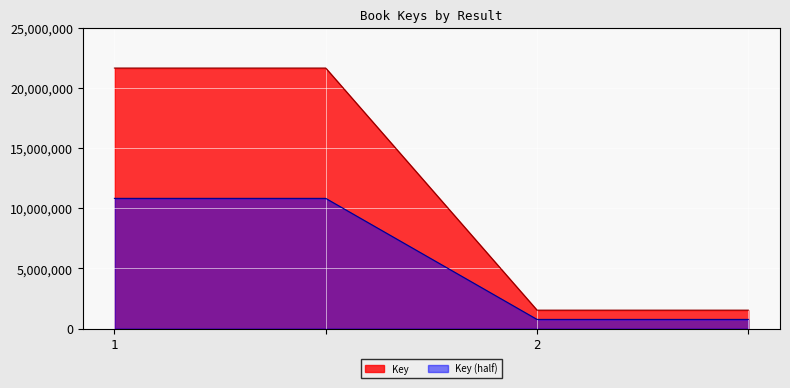

Reading left to right, list all the values displayed in this chart.

1=21637585	=21637585	2=1537002	=1537002